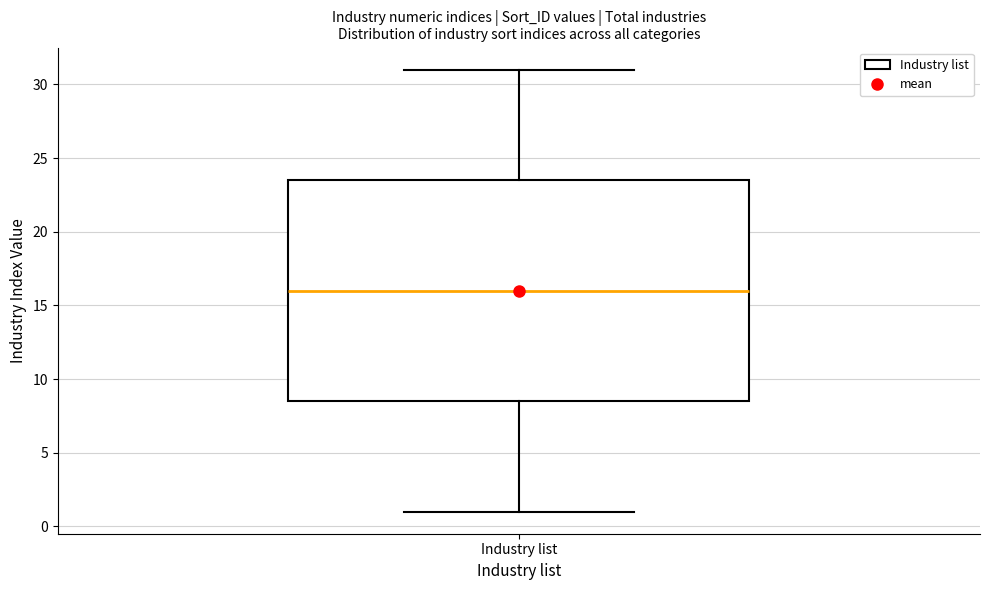

Transcribe this box plot: give where the median line is, the range the box spans, and where the two whiskers end, as read against the y-axis. The values are not printed on the chart, so give them approximately, as read against the axis.

median 16.0, box 8.5 to 23.5, whiskers 1.0 to 31.0